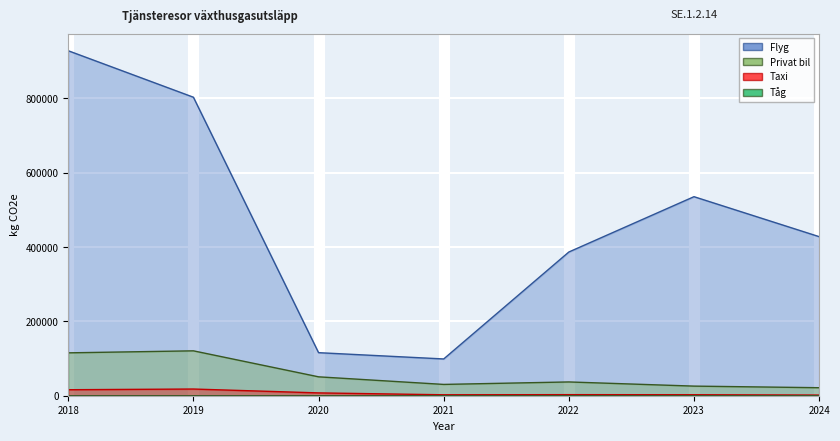

The Flyg series shows 386682.4 at 2022. True or false?

True